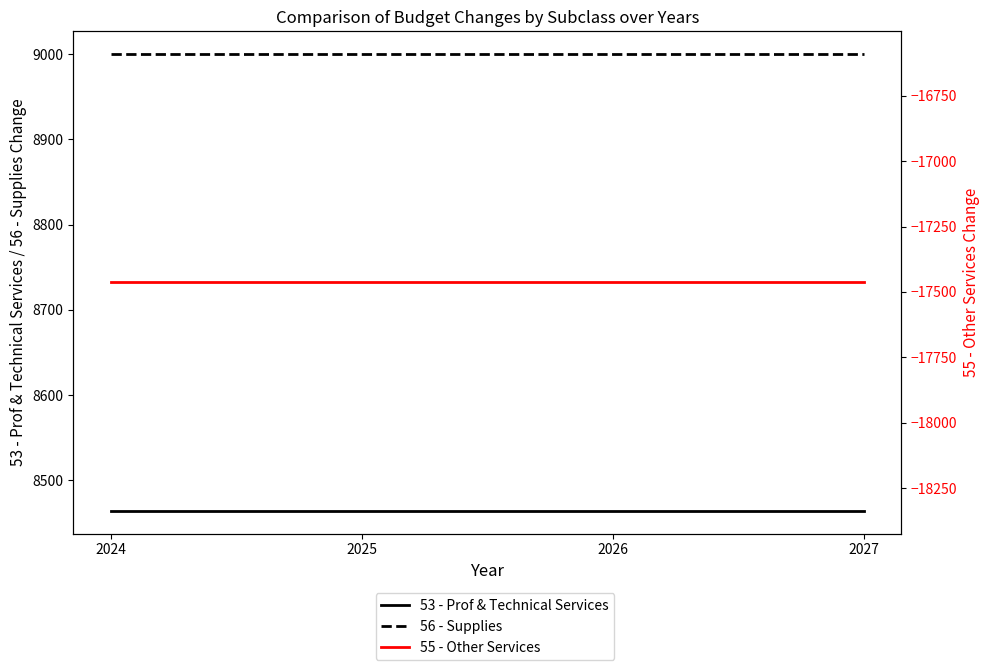

What is the lowest value of the 56 - Supplies series?

9000